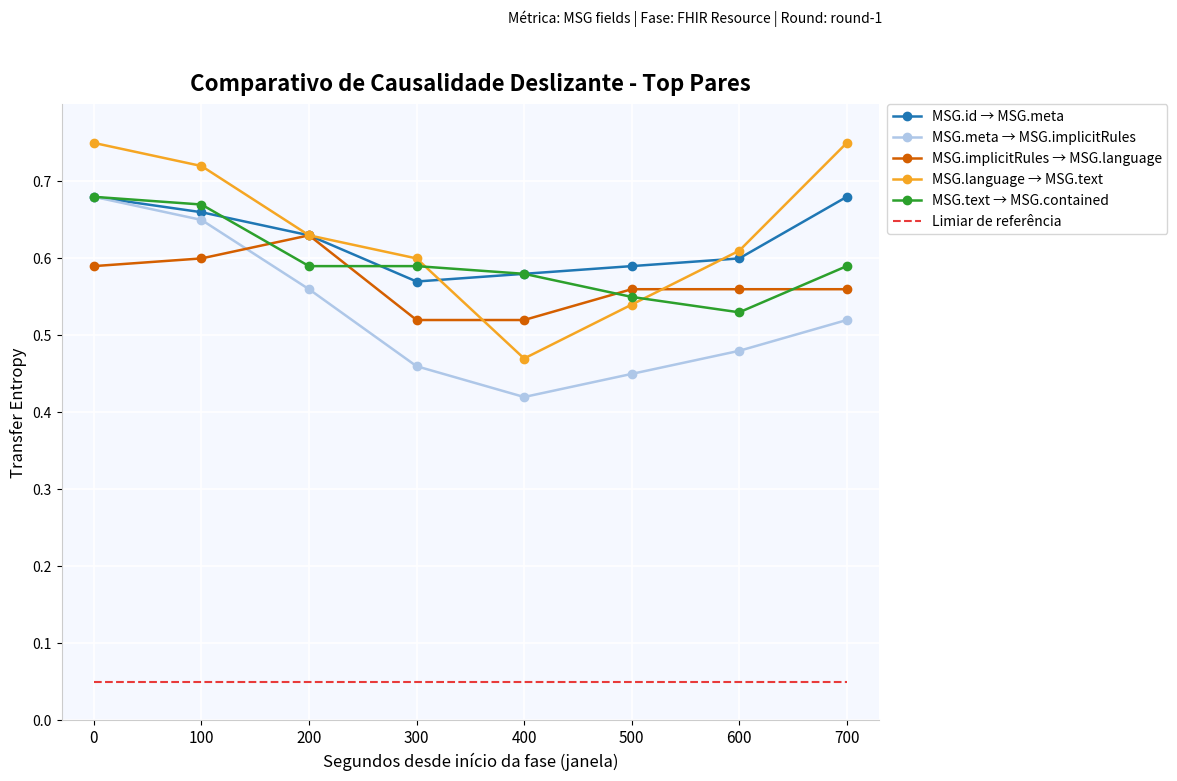

True or false: MSG.implicitRules → MSG.language and Limiar de referência intersect in this chart.

False